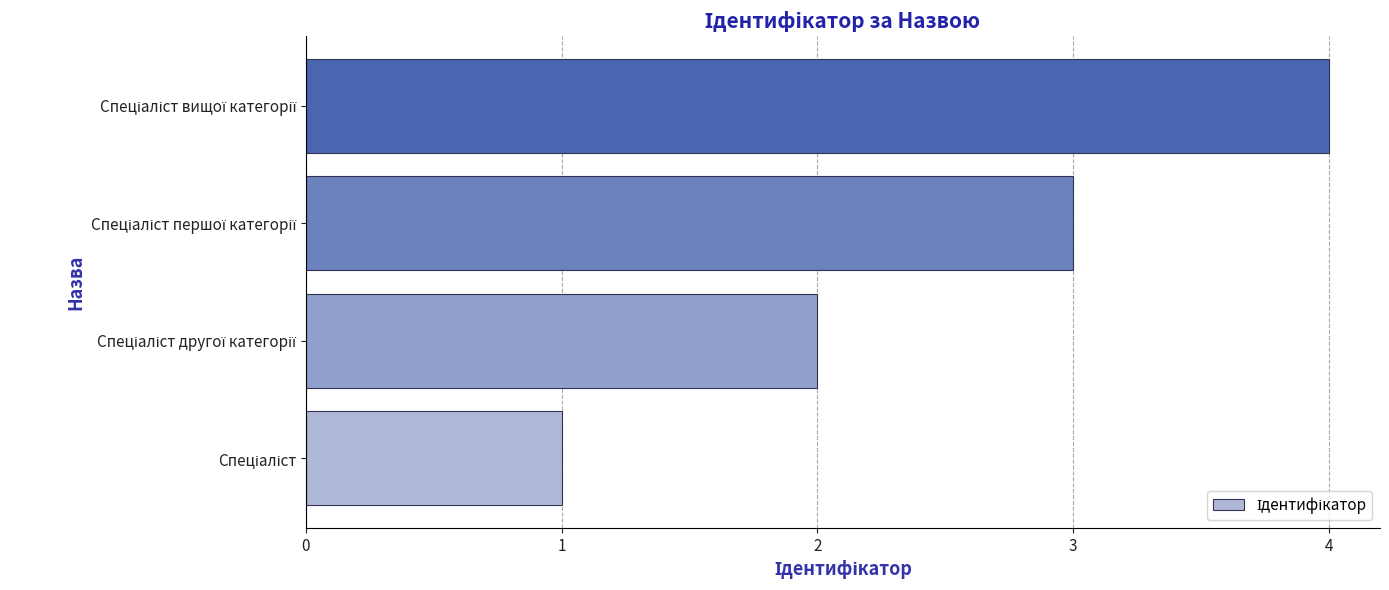

What is the maximum value shown in the chart?

4